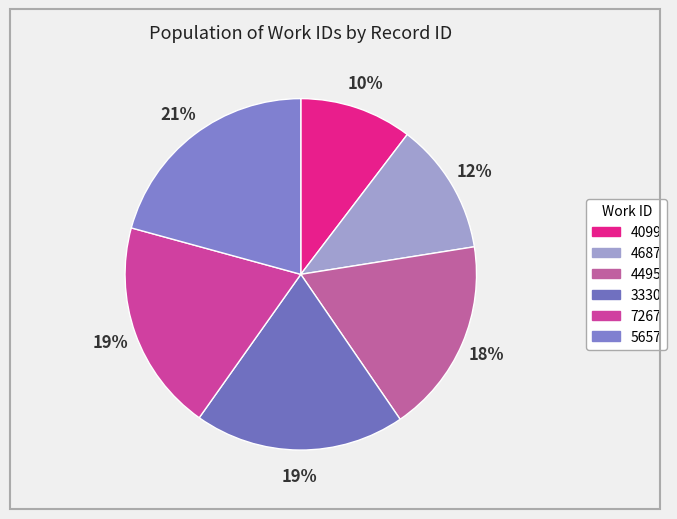

How many segments does this pie chart have?

6